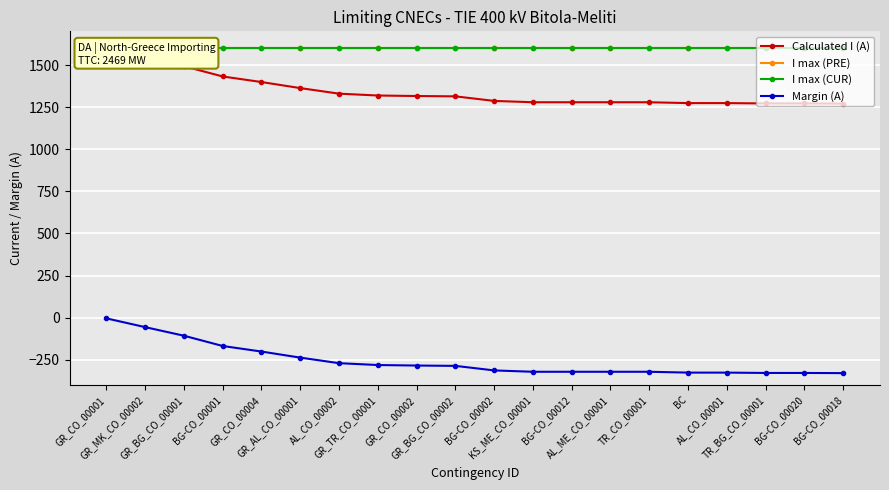

True or false: Margin (A) and I max (CUR) cross at least once.

False